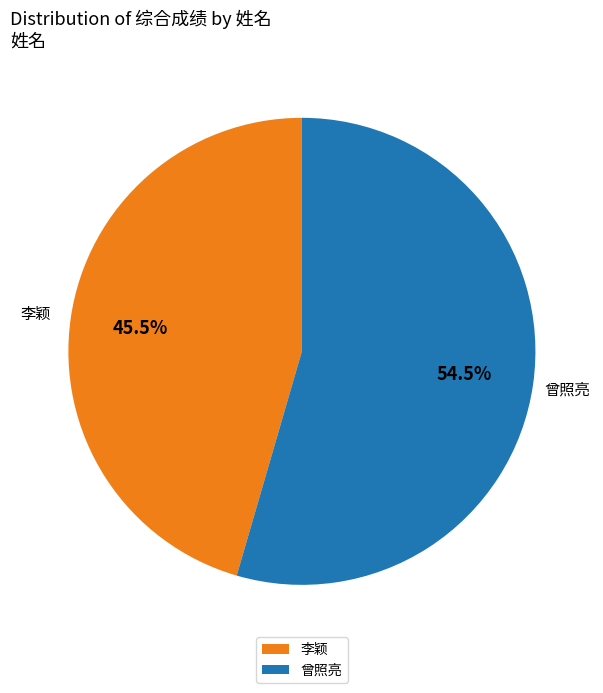

What is the largest slice in the pie chart?

曾照亮